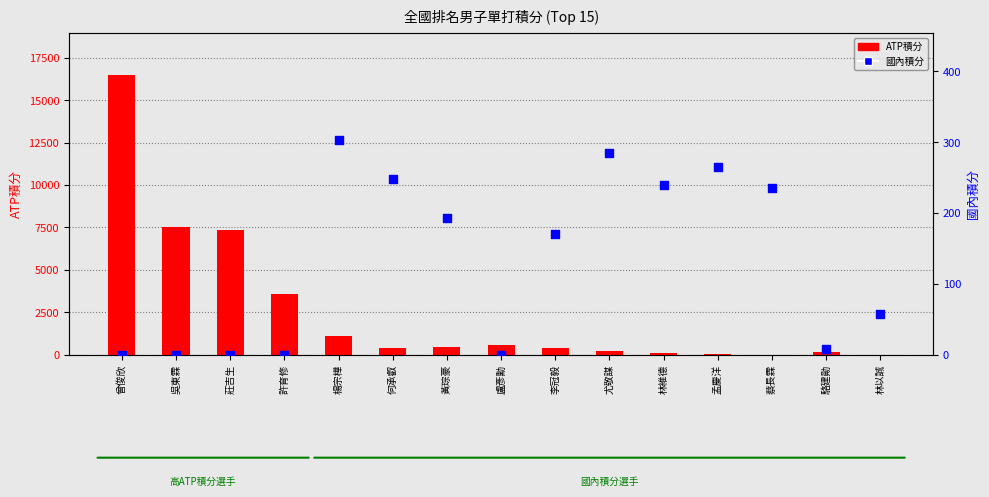

Which series reaches the minimum Y coordinate?

ATP積分